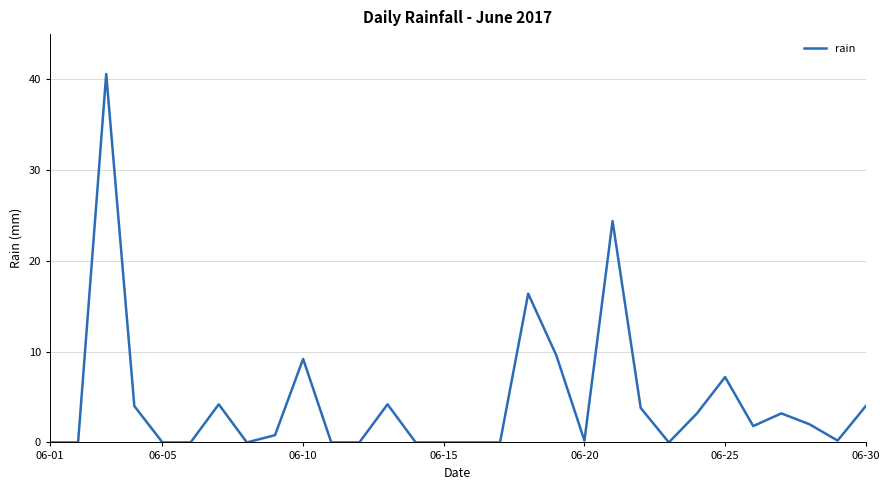

What is the maximum value shown in the chart?

40.6